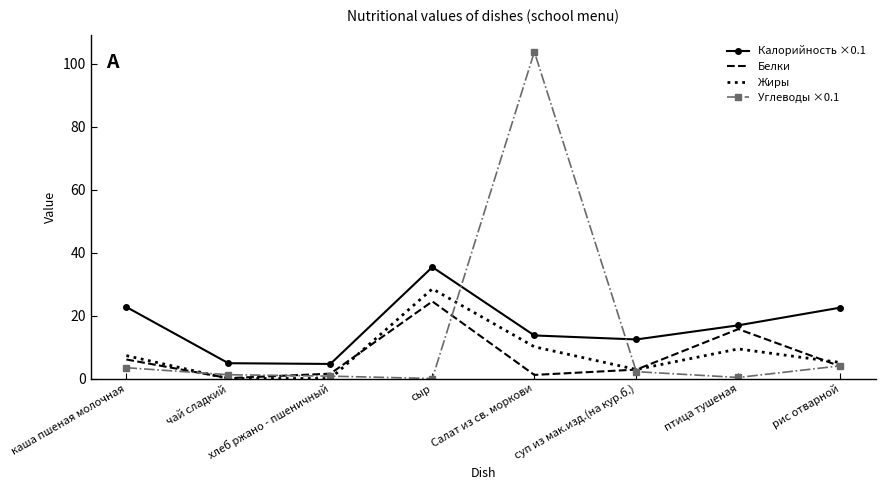

What is the total value across all series at каша пшеная молочная?

39.5